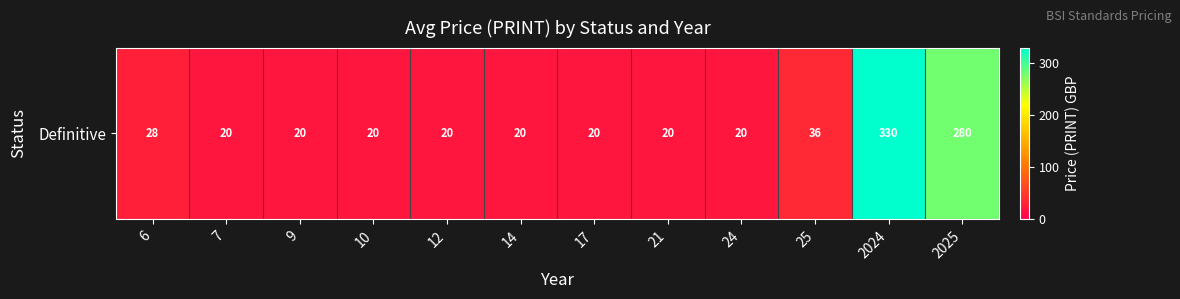

What is the sum of the values at 6 and 7?

48